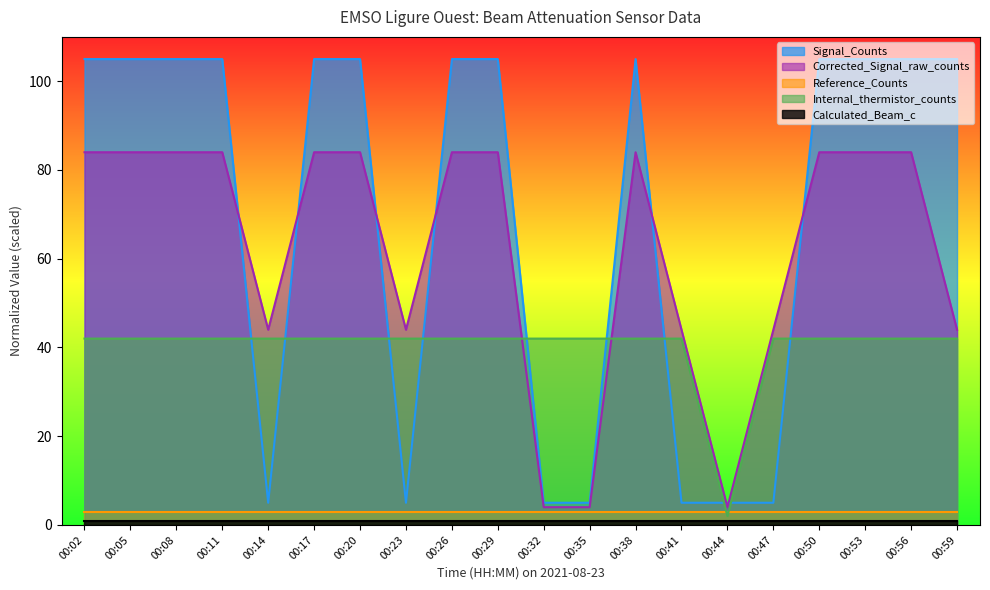

Which series has the largest total across all categories?

Signal_Counts